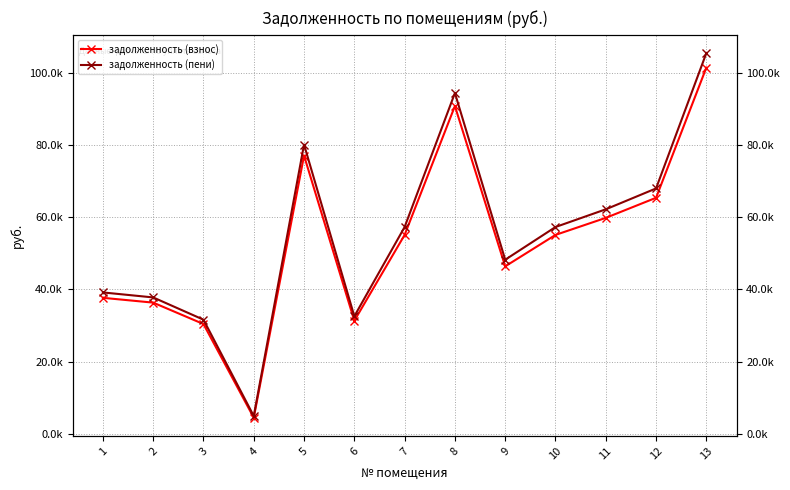

At which label does задолженность (пени) reach its minimum?

4